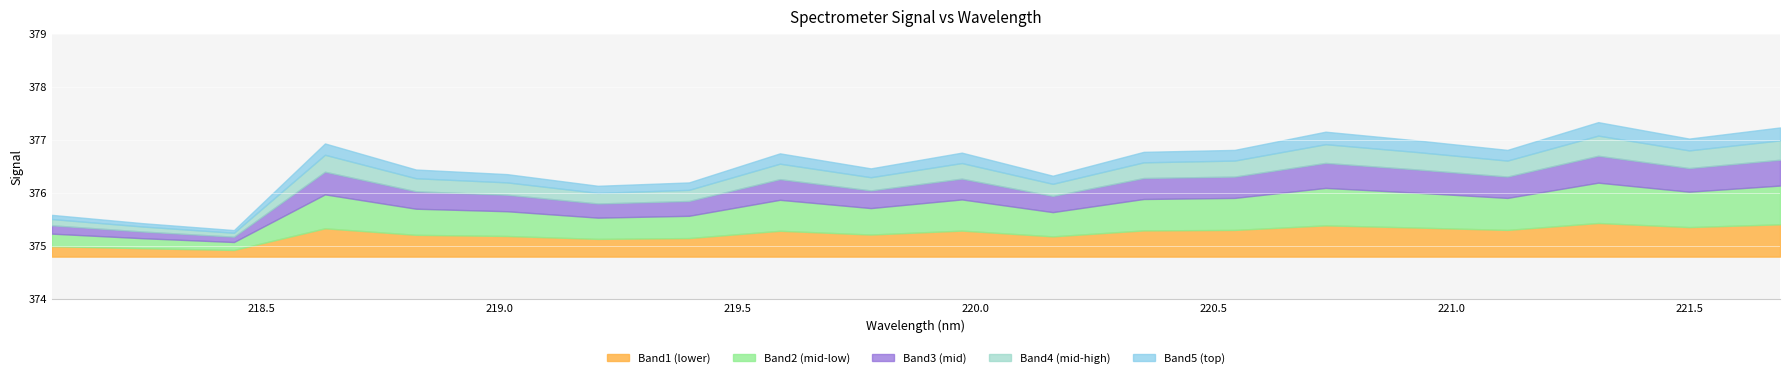

List the labels in order of value, smallest first.

218.442, 218.2508, 218.0596, 219.2067, 219.3979, 220.1623, 219.0156, 218.8244, 219.7801, 219.589, 219.9712, 220.3533, 220.5444, 221.1174, 218.6332, 220.9264, 221.4993, 220.7354, 221.6902, 221.3083